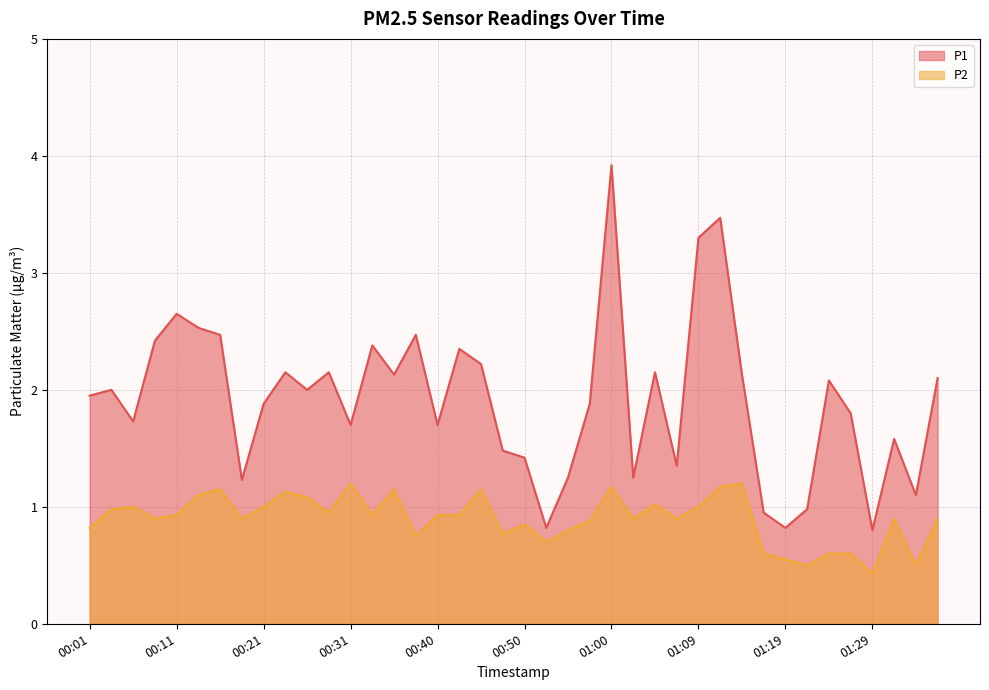

What is the label of the 21st point from the left?

00:50